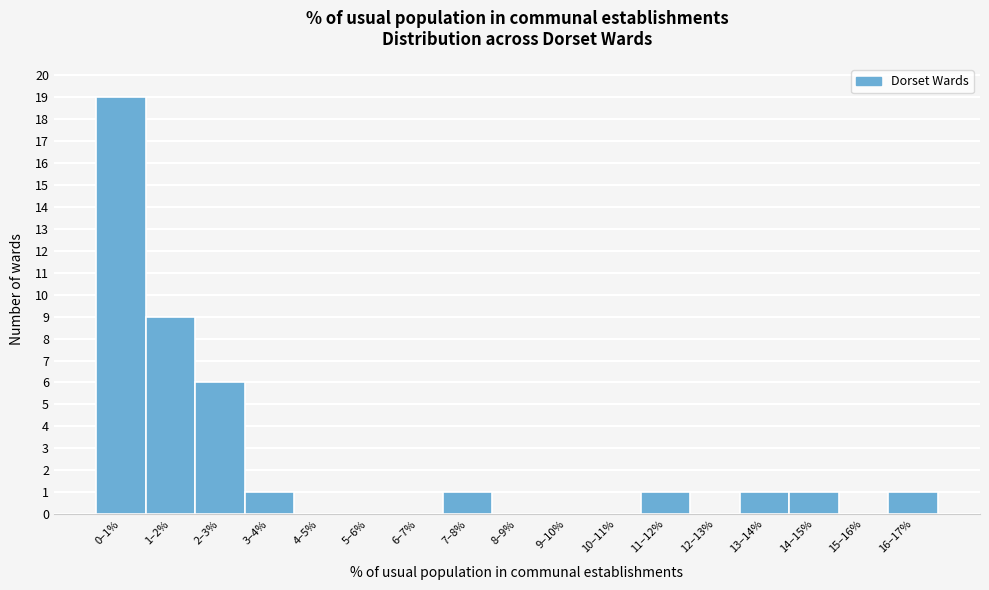

Reading right to left, transcribe all the data shown in this chart.

16–17%=1	15–16%=0	14–15%=1	13–14%=1	12–13%=0	11–12%=1	10–11%=0	9–10%=0	8–9%=0	7–8%=1	6–7%=0	5–6%=0	4–5%=0	3–4%=1	2–3%=6	1–2%=9	0–1%=19